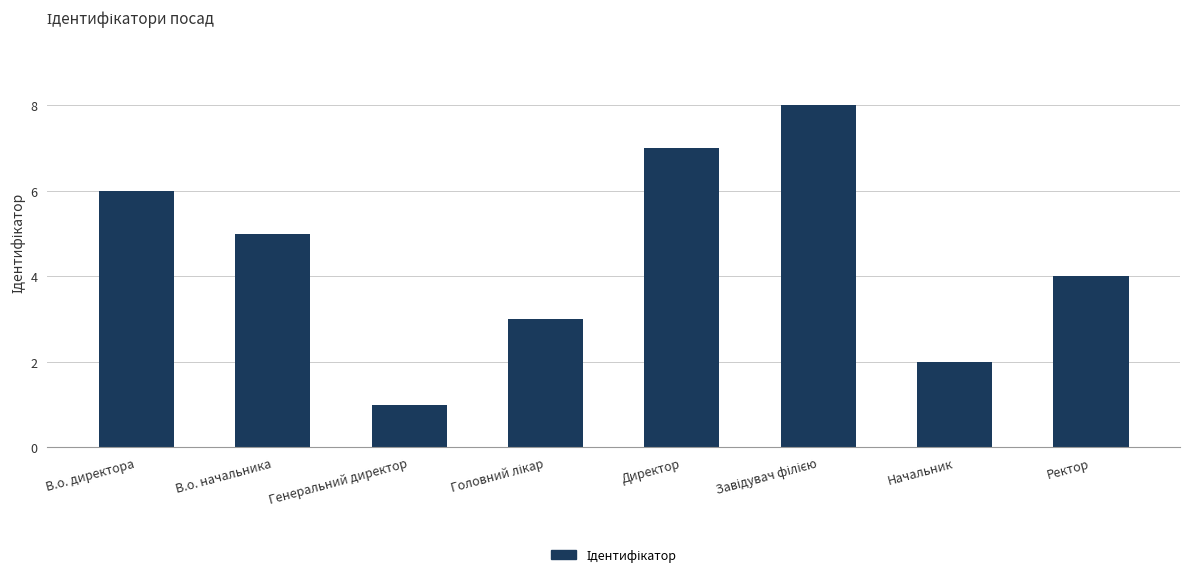

True or false: the data shows 1 at Начальник.

False